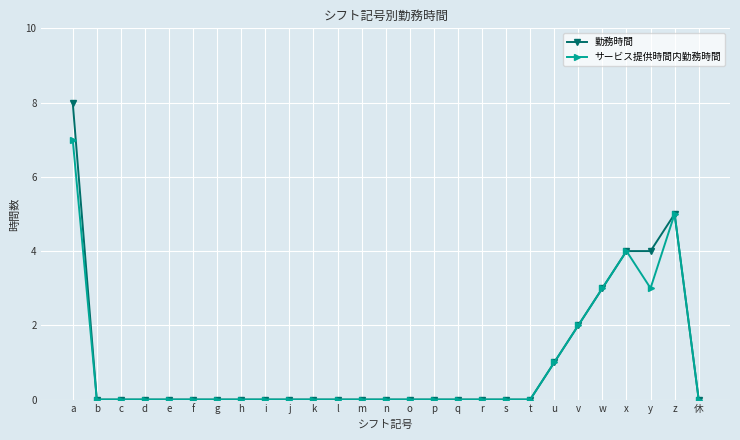

How many lines are shown in the chart?

2